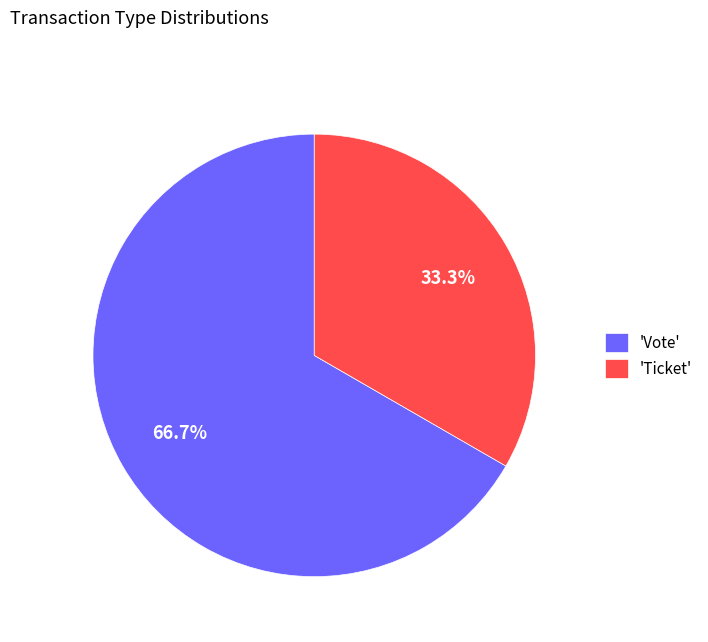

What is the ratio of the value at 'Ticket' to the value at 'Vote'?

0.5